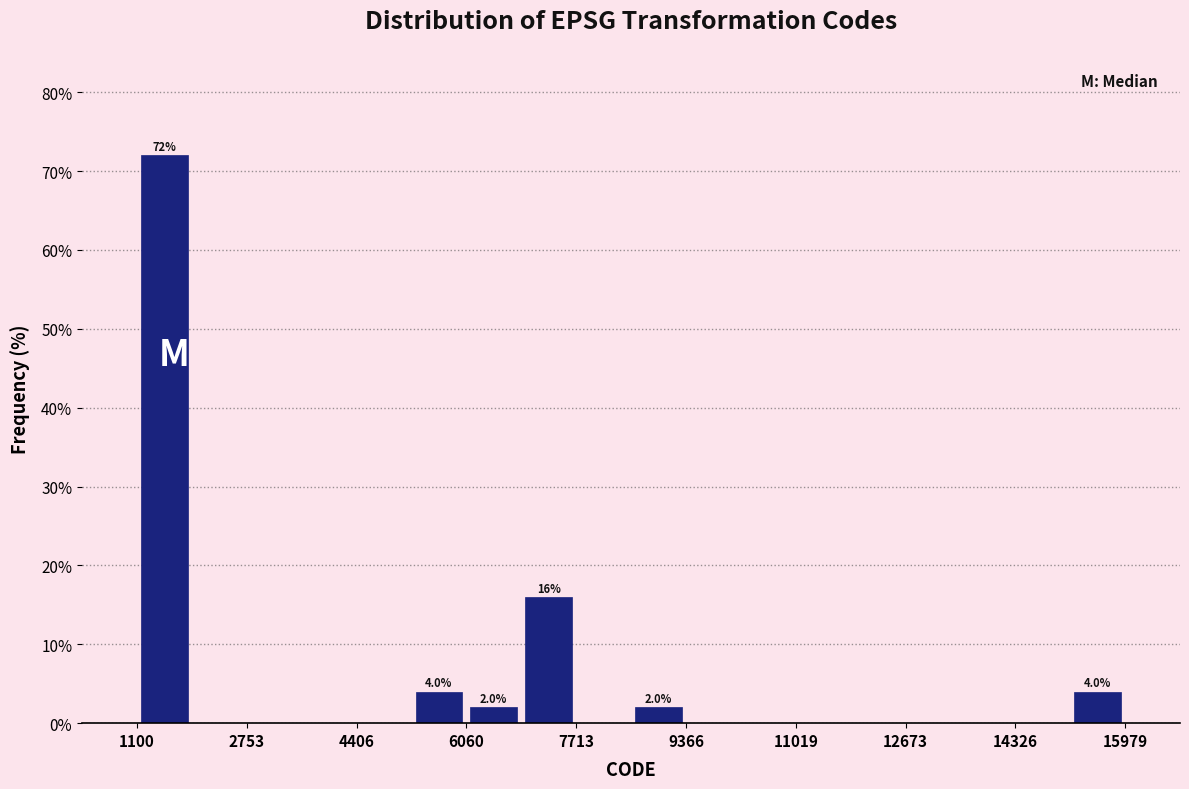

Which range on the x-axis has the tallest bar?

1200 to 2000